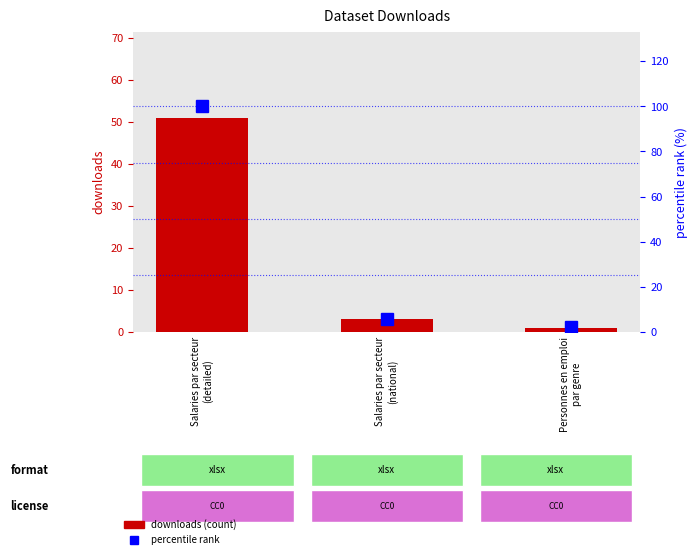

At how many categories does at least one series exceed 9?

1